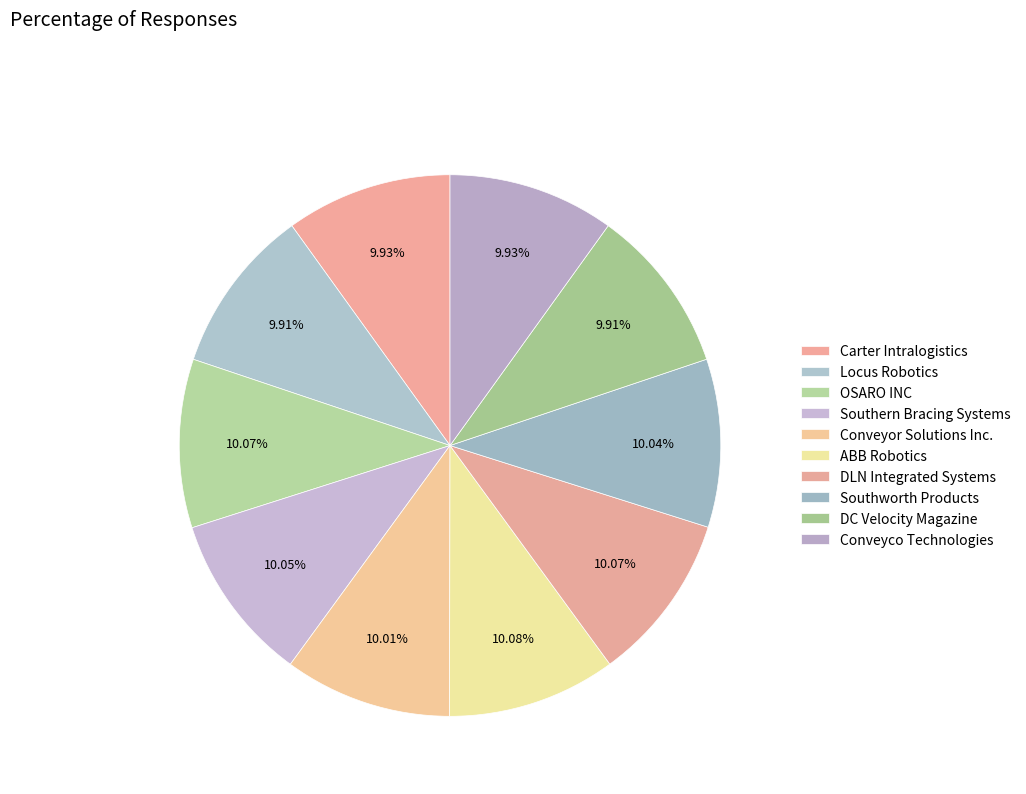

The Carter Intralogistics slice represents 25% of the pie. True or false?

False